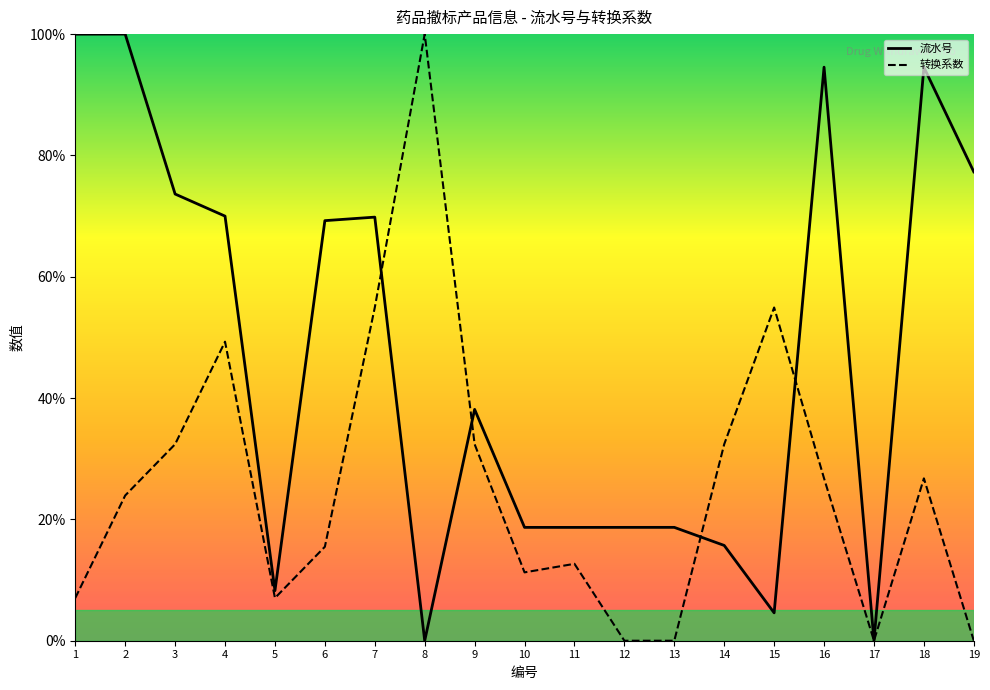

Where does the 流水号 series first go above 38?

1